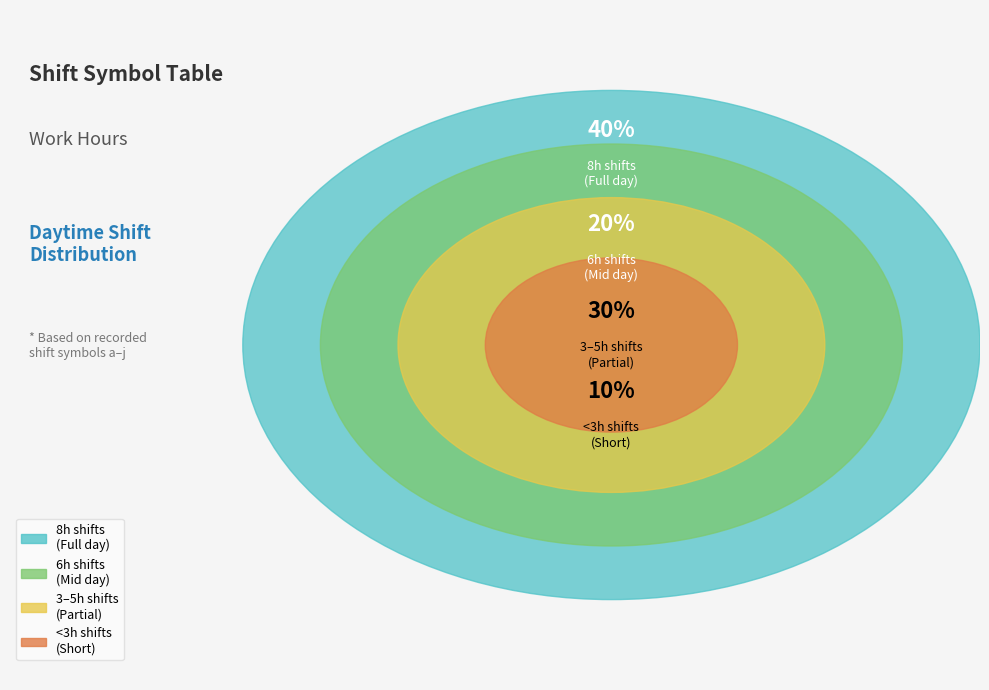

Does e represent more than half of the total?

No